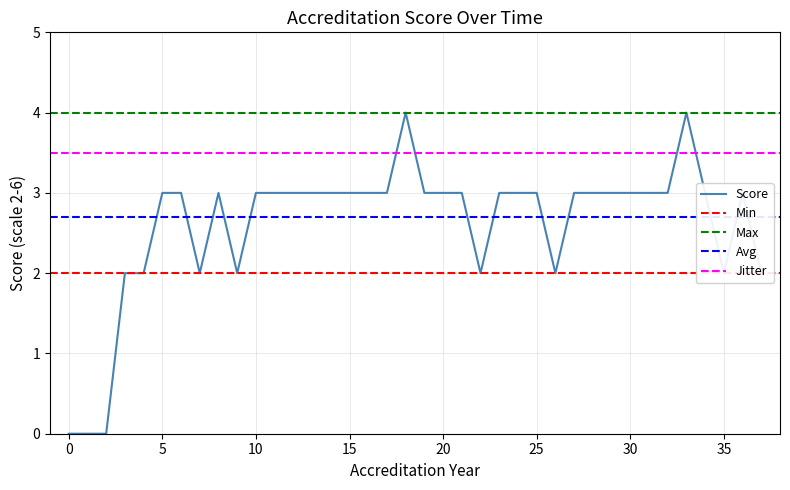

What is the maximum value shown in the chart?

4